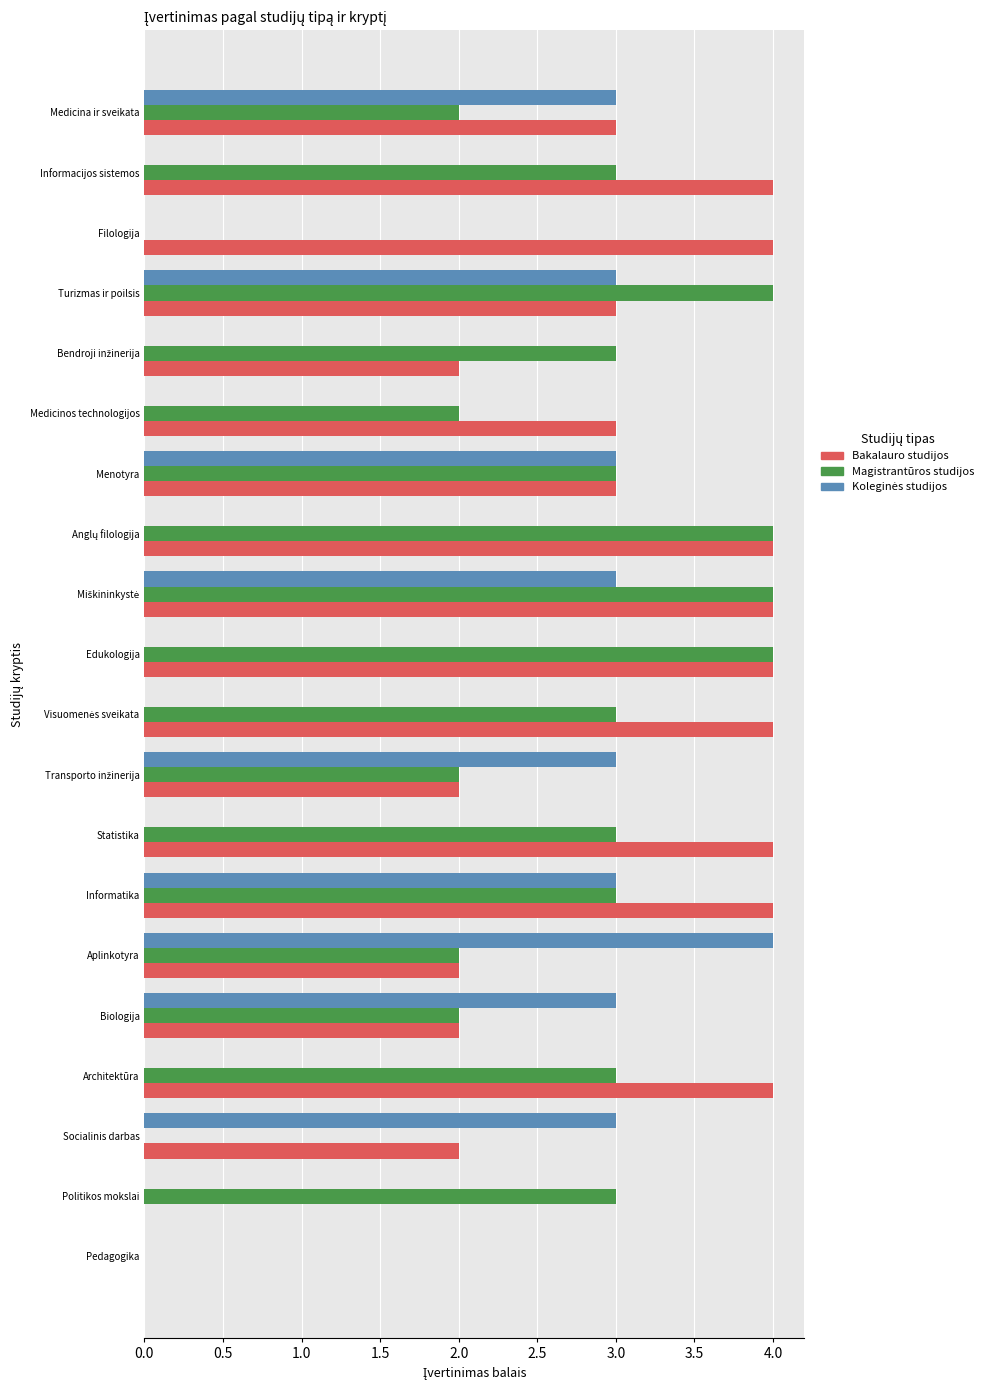

Which series has the largest total across all categories?

Bakalauro studijos